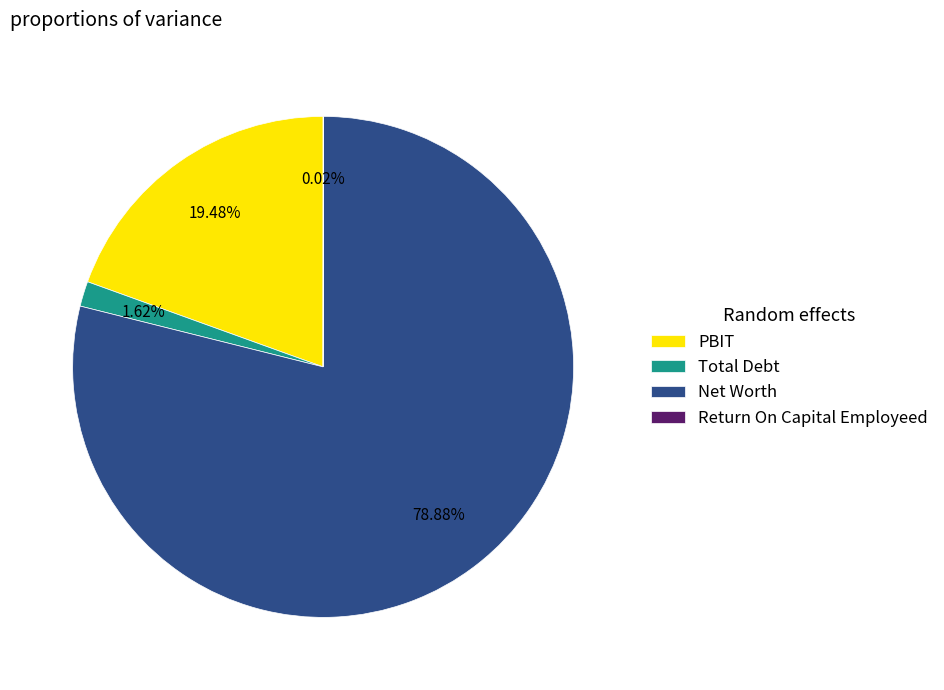

Which slice is the largest?

Net Worth